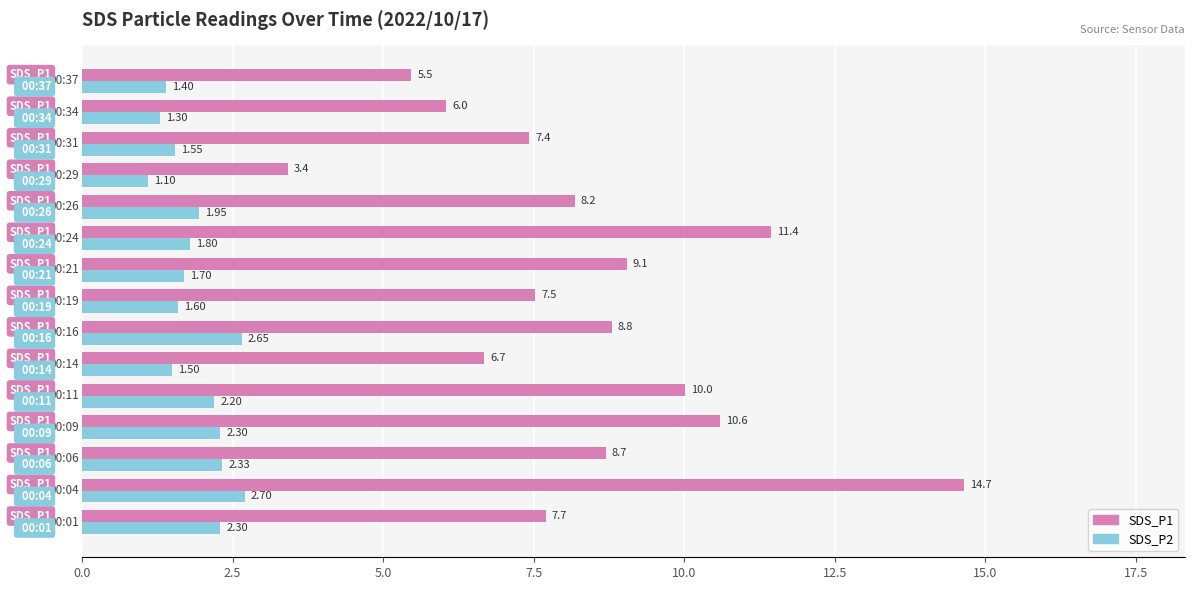

Rank the series by their maximum value, from lowest to highest.

SDS_P2, SDS_P1